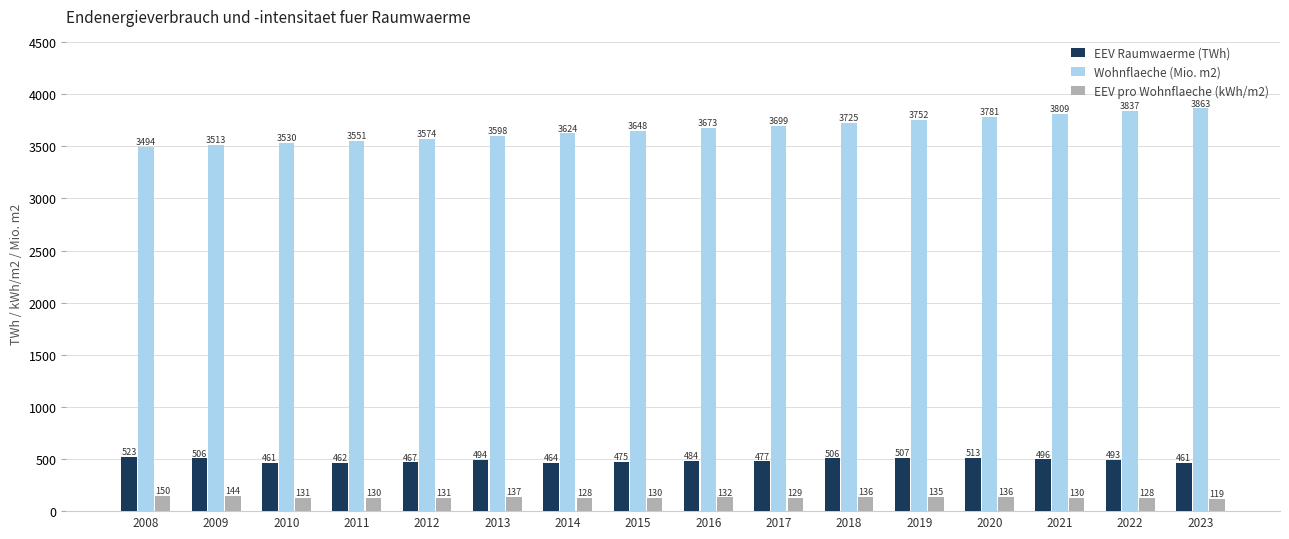

What is the sum of the Wohnflaeche (Mio. m2) values at 2020 and 2023?

7644.4